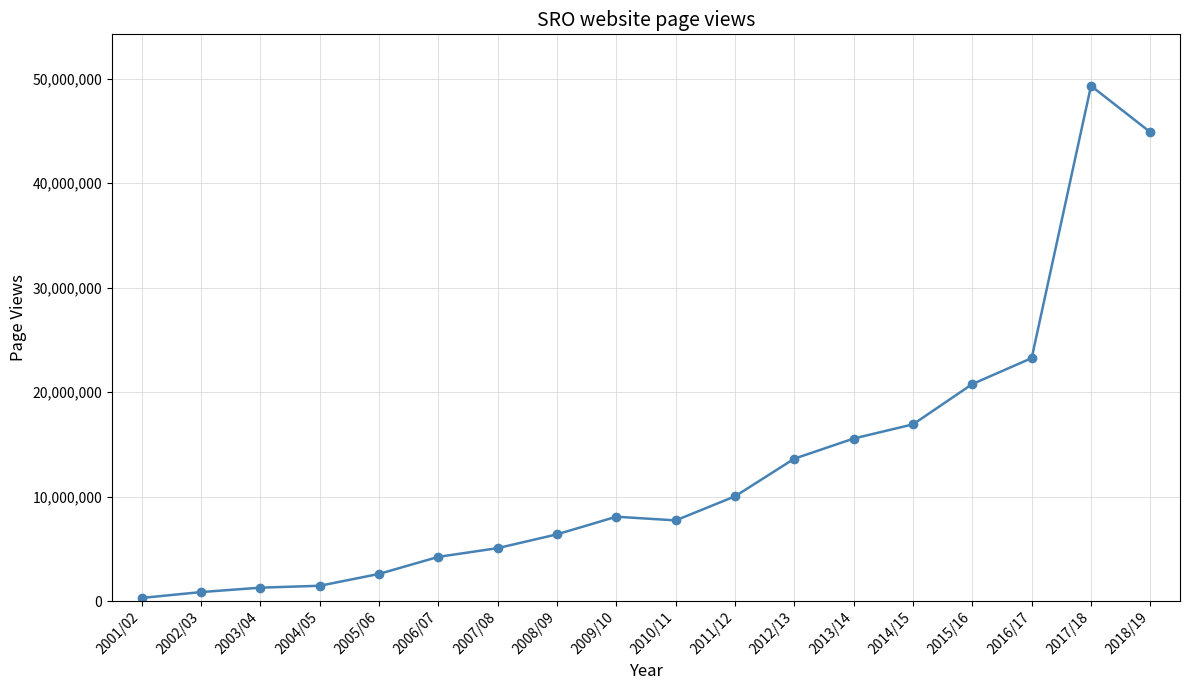

Is it true that the value at 2005/06 is 4574048?

False